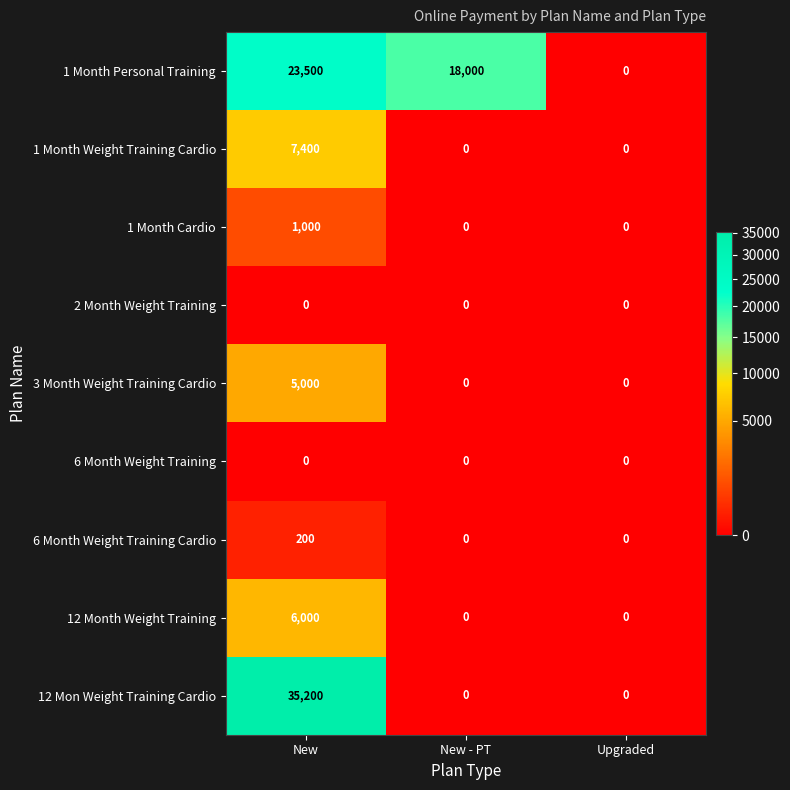

What is the difference between the highest and lowest values at New - PT?

18000